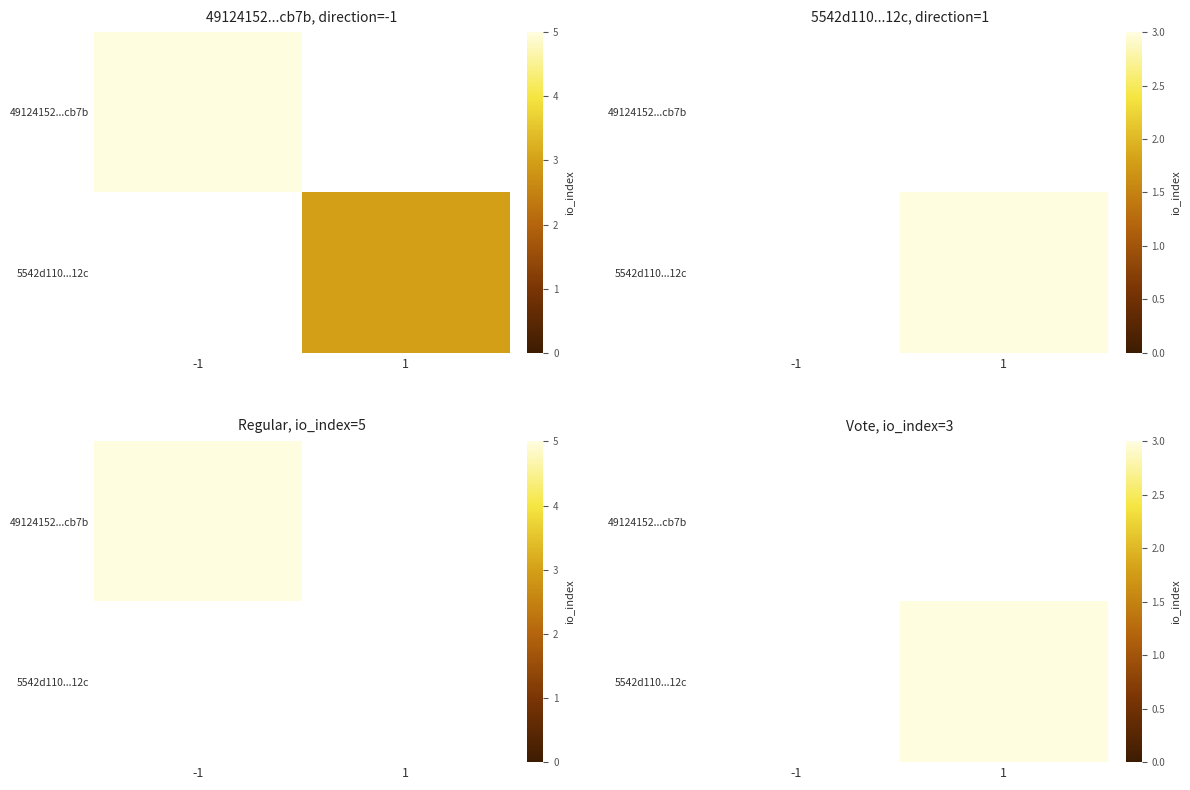

Rank the series at 1 from lowest to highest value.

49124152...cb7b, 5542d110...12c